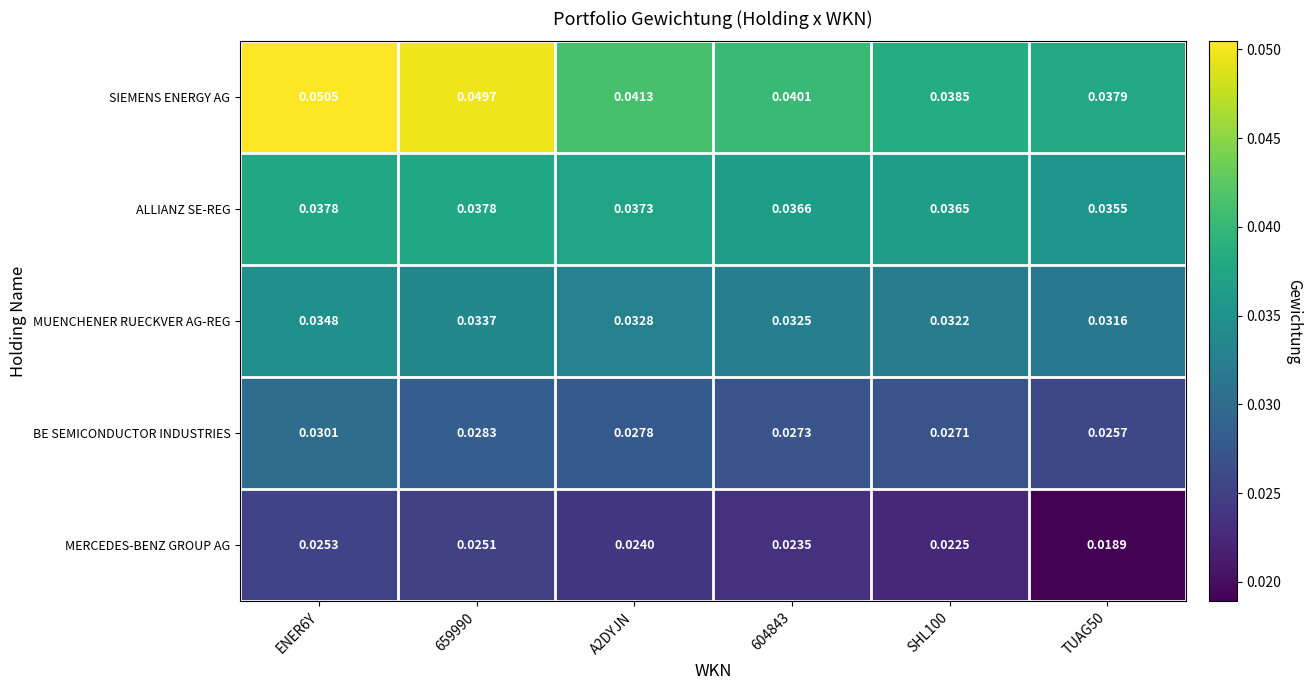

At 659990, list the series in order from smallest to largest.

MERCEDES-BENZ GROUP AG, BE SEMICONDUCTOR INDUSTRIES, MUENCHENER RUECKVER AG-REG, ALLIANZ SE-REG, SIEMENS ENERGY AG